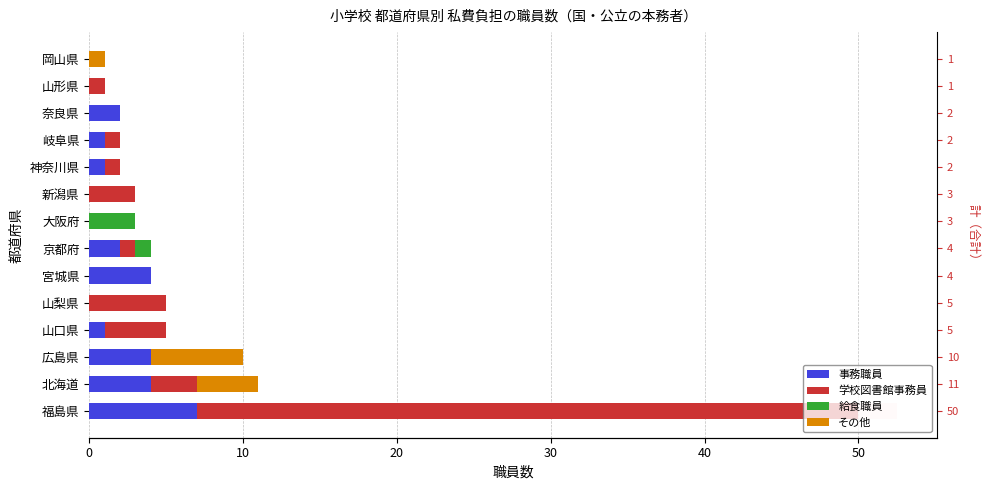

Are the bars horizontal?

Yes